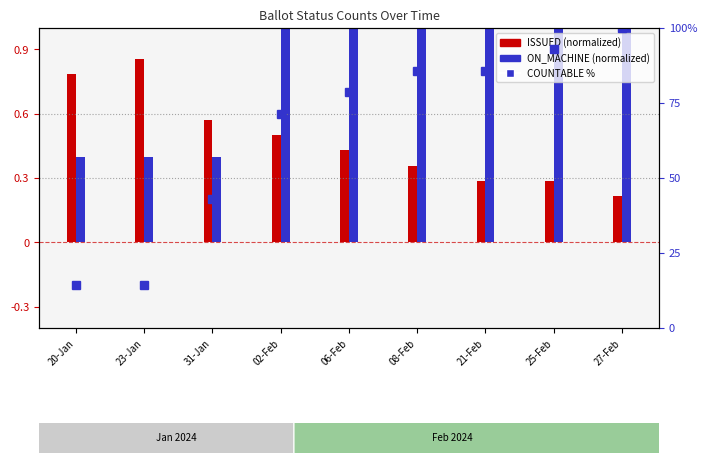

What value does the ISSUED series have at 27-Feb?

0.2